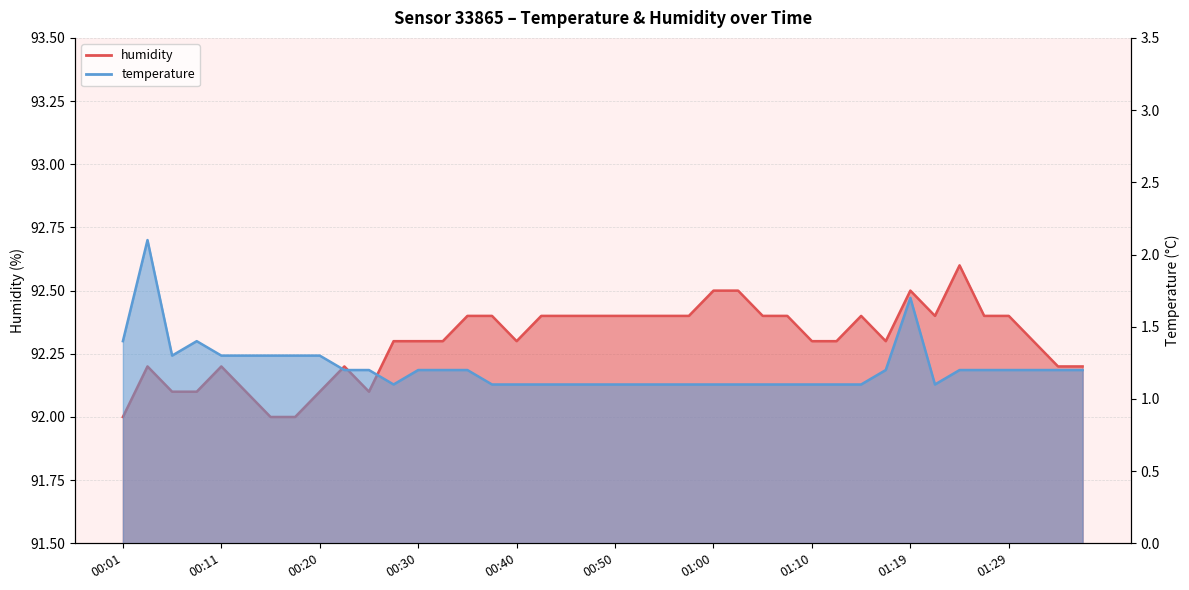

What are all the series names shown in the legend?

humidity, temperature